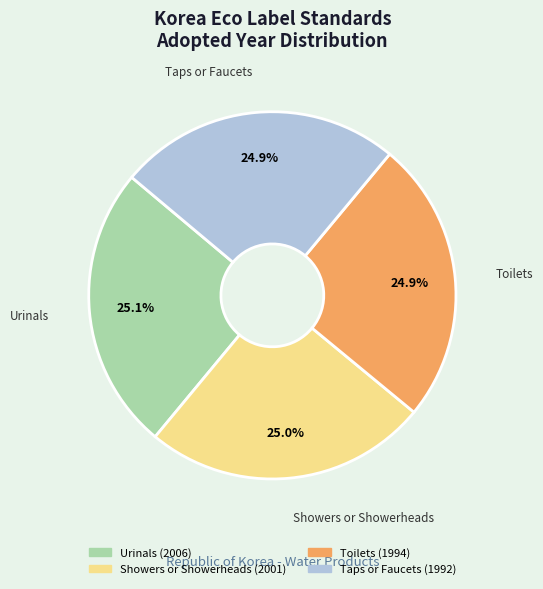

What is the ratio of the value at Showers or Showerheads to the value at Taps or Faucets?

1.0